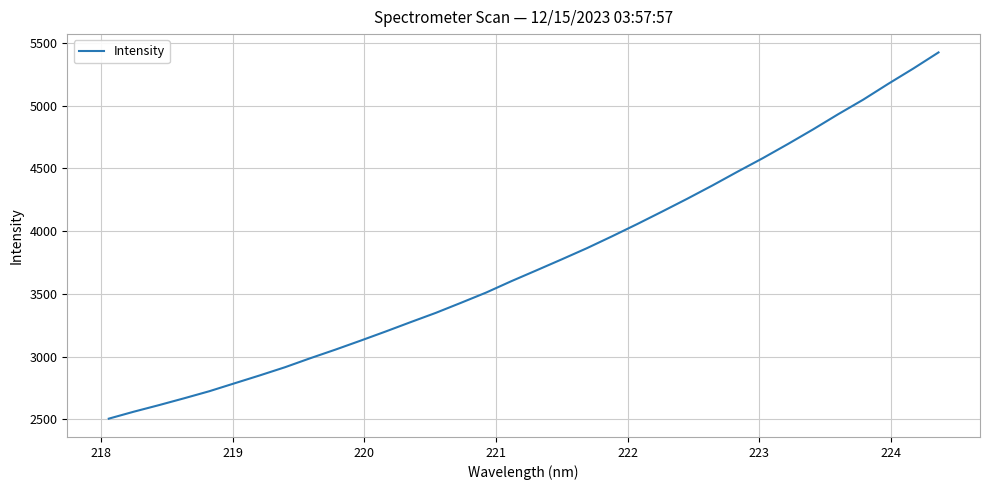

What is the difference between the maximum and minimum values?

2917.4